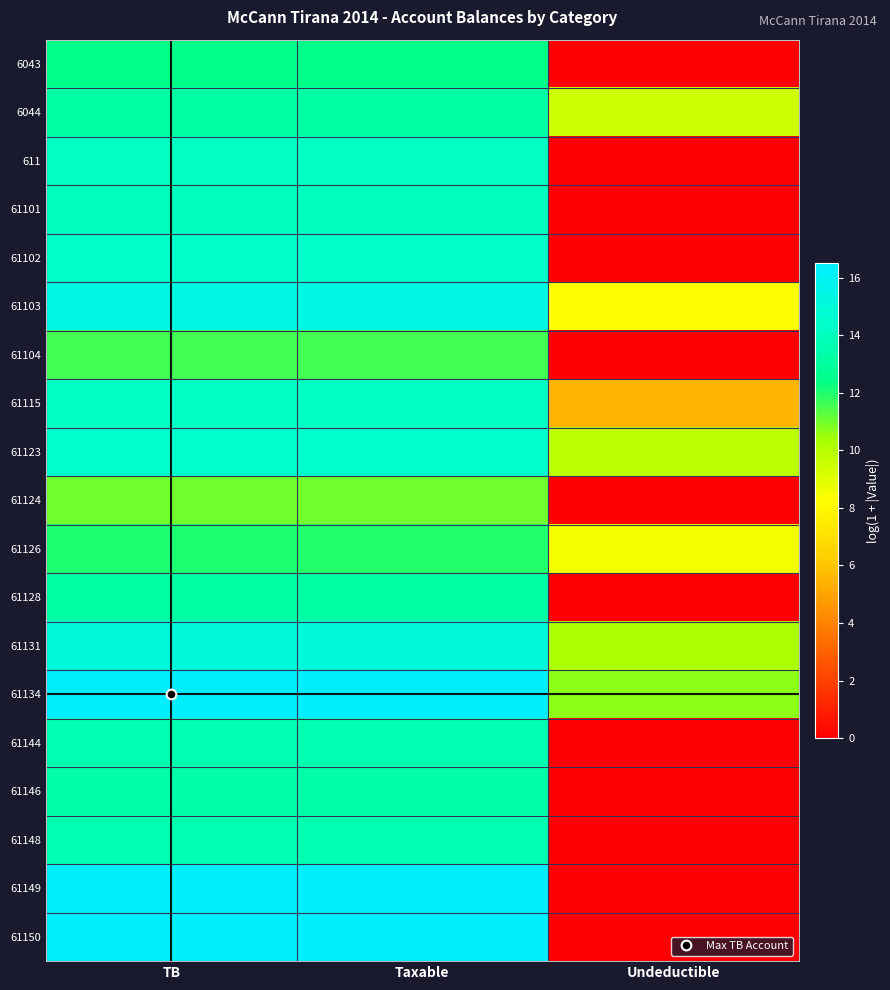

At Taxable, list the series in order from smallest to largest.

61124, 61104, 61126, 6043, 61128, 6044, 61146, 61148, 61144, 61101, 611, 61115, 61102, 61123, 61131, 61103, 61150, 61149, 61134